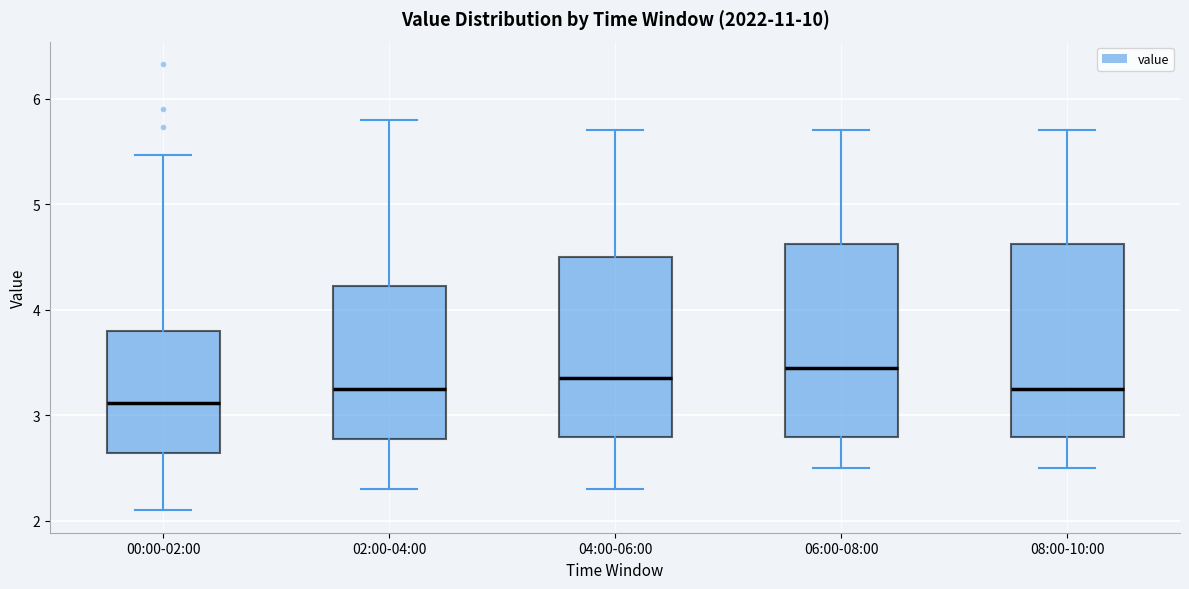

Reading left to right, read every box against the y-axis: the position of its median line, the range the box covers, and the ends of its whiskers. The values are not printed on the chart, so give them approximately, as read against the axis.

00:00-02:00: median 3.1, box 2.6 to 3.8, whiskers 2.1 to 5.5
02:00-04:00: median 3.3, box 2.8 to 4.2, whiskers 2.3 to 5.8
04:00-06:00: median 3.4, box 2.8 to 4.5, whiskers 2.3 to 5.7
06:00-08:00: median 3.5, box 2.8 to 4.6, whiskers 2.5 to 5.7
08:00-10:00: median 3.3, box 2.8 to 4.6, whiskers 2.5 to 5.7